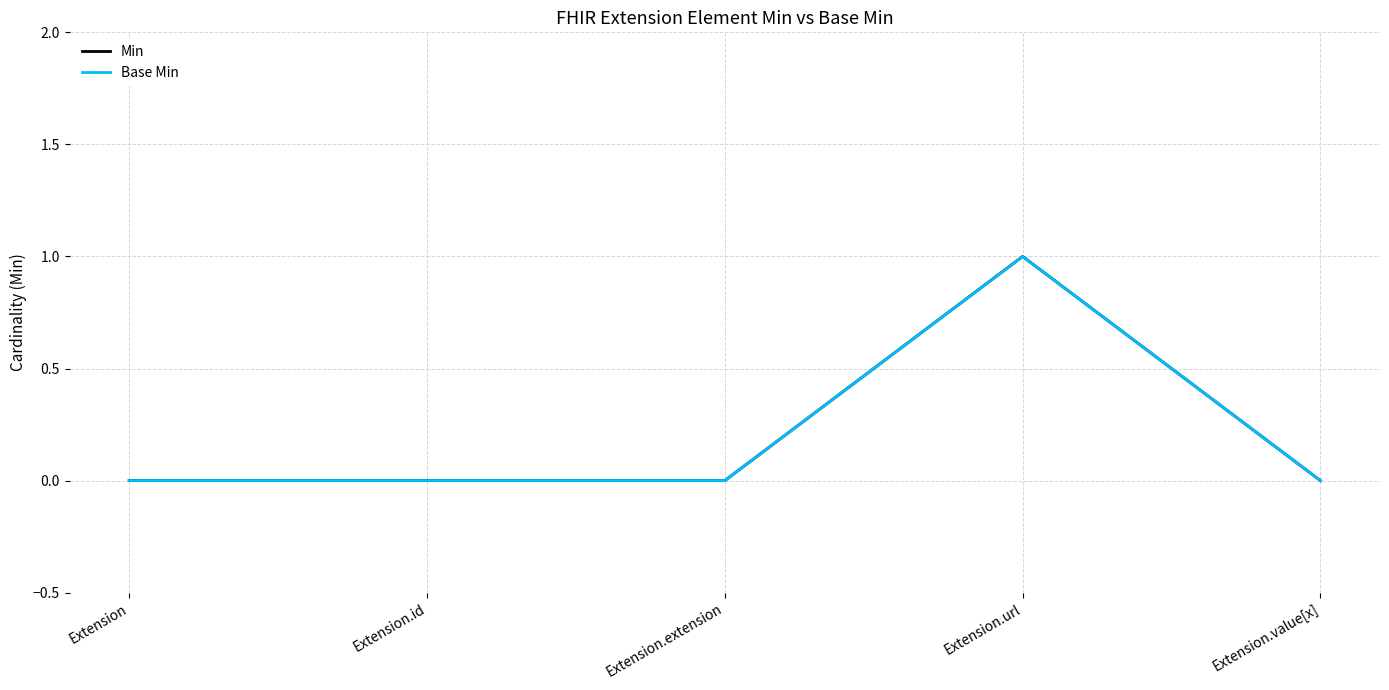

Does the chart have visible grid lines?

Yes